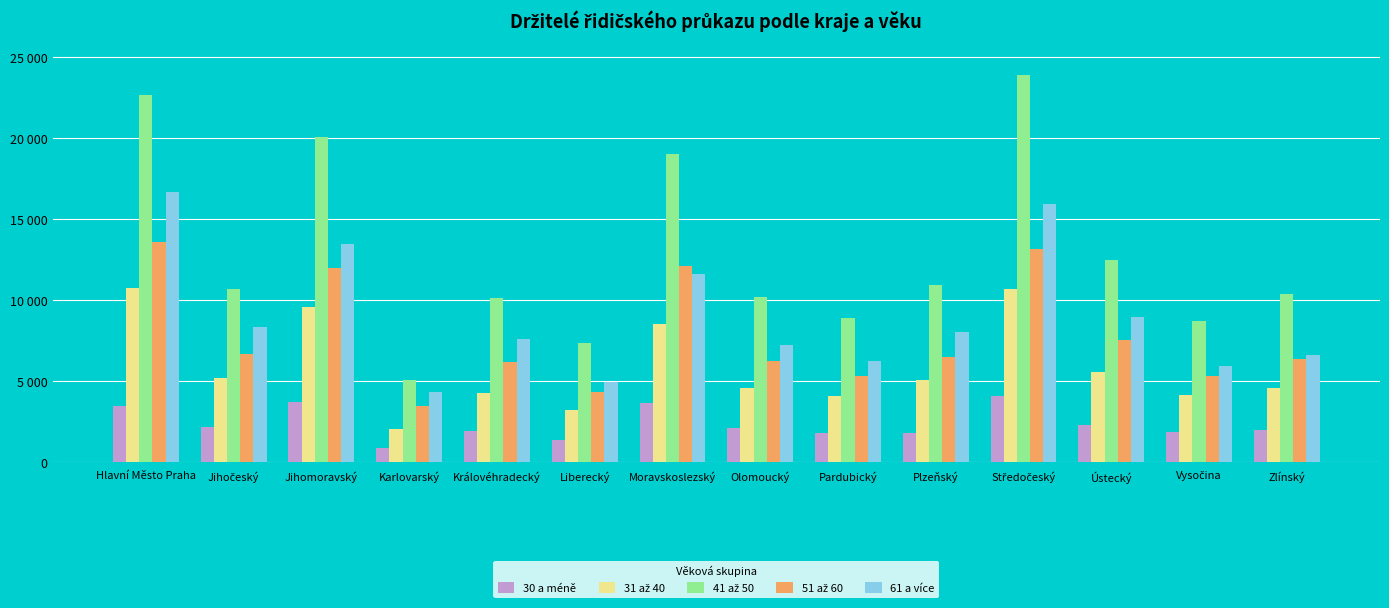

Does the chart contain any negative values?

No